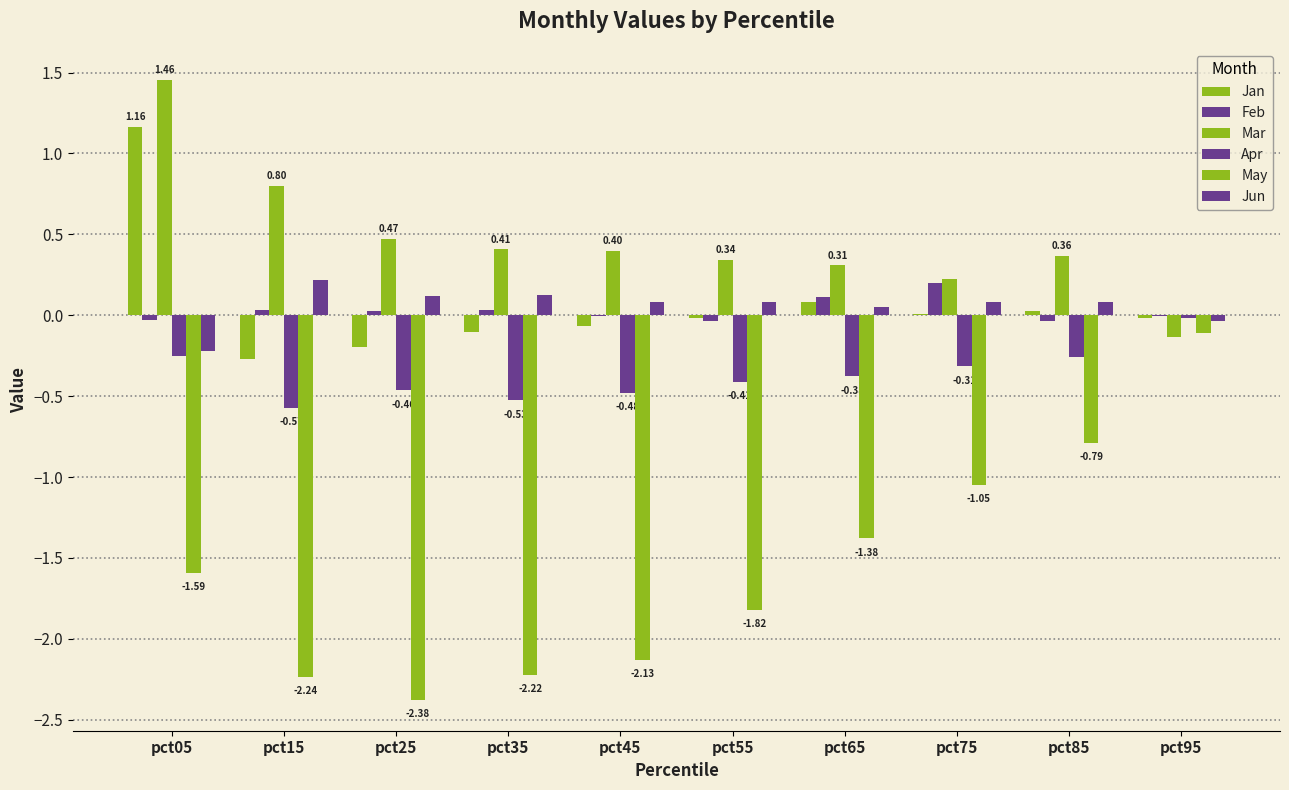

What is the value of the Apr bar at the 2nd from the left?

-0.6